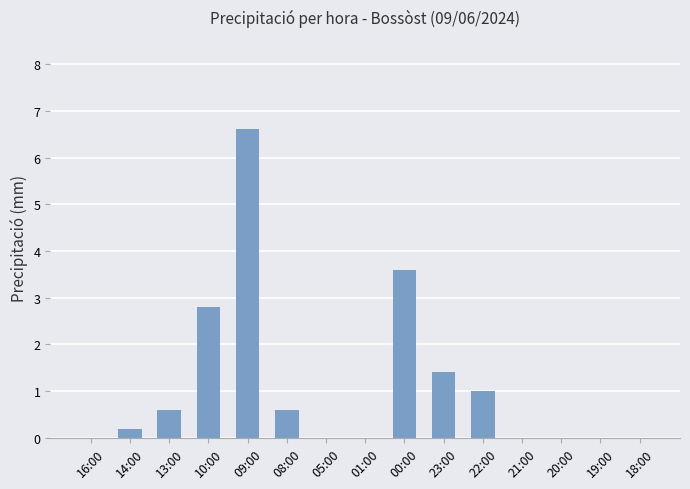

True or false: the data shows -3.6 at 20:00.

False